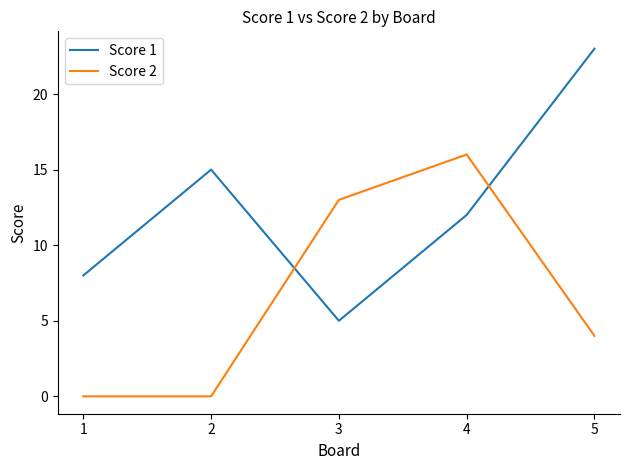

Does the chart display data point markers on the line(s)?

No